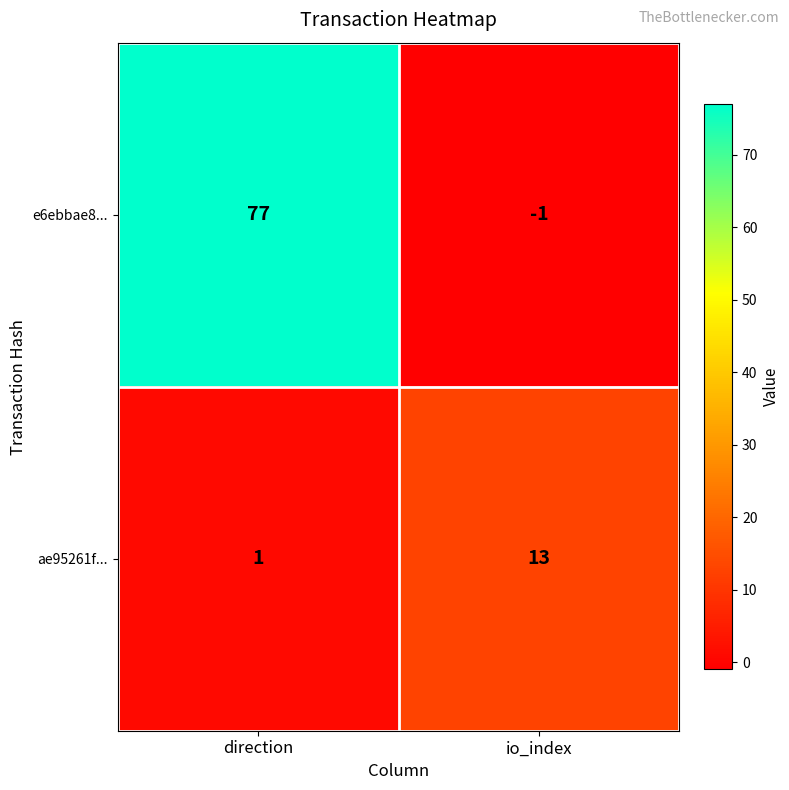

Which series changed the most between direction and io_index?

e6ebbae8...